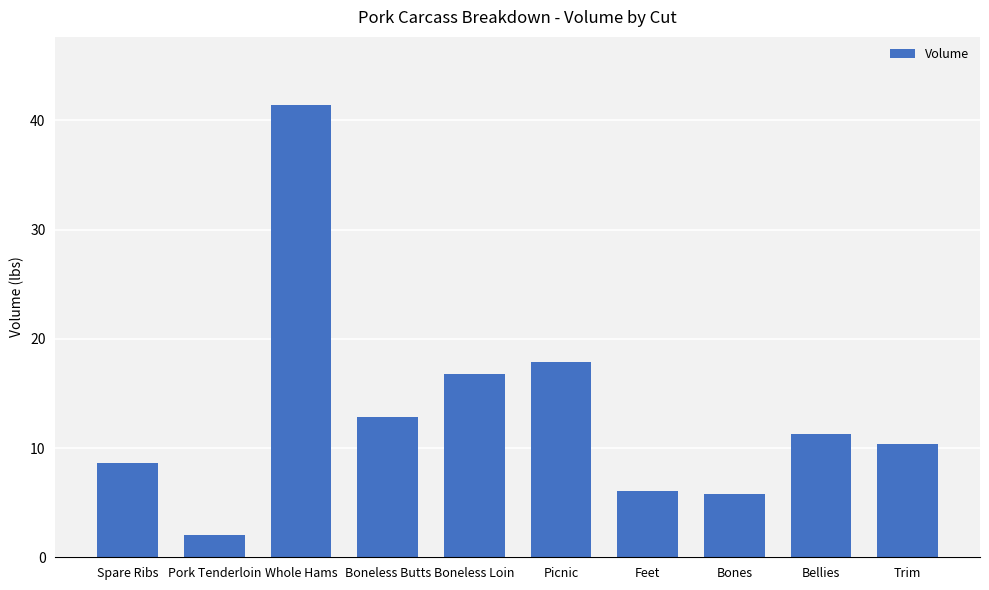

What is the average value?

13.3